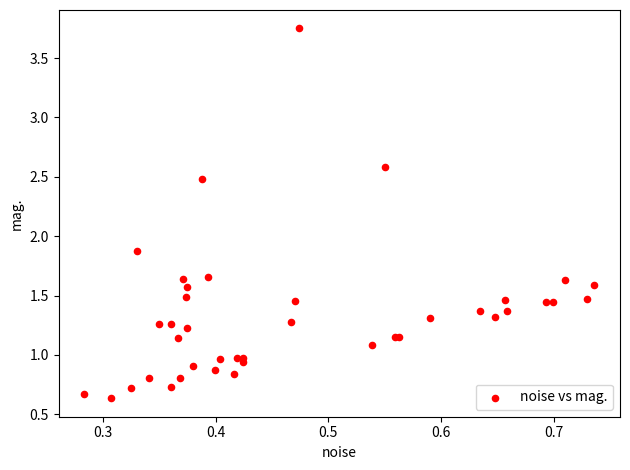

What Y value in the scatter plot is closest to 2?

1.9